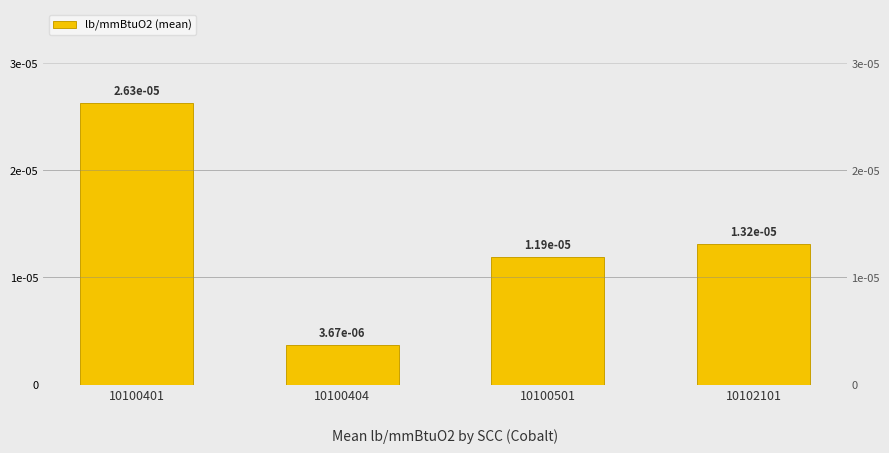

Rank the categories by value from highest to lowest.

10100401, 10102101, 10100501, 10100404